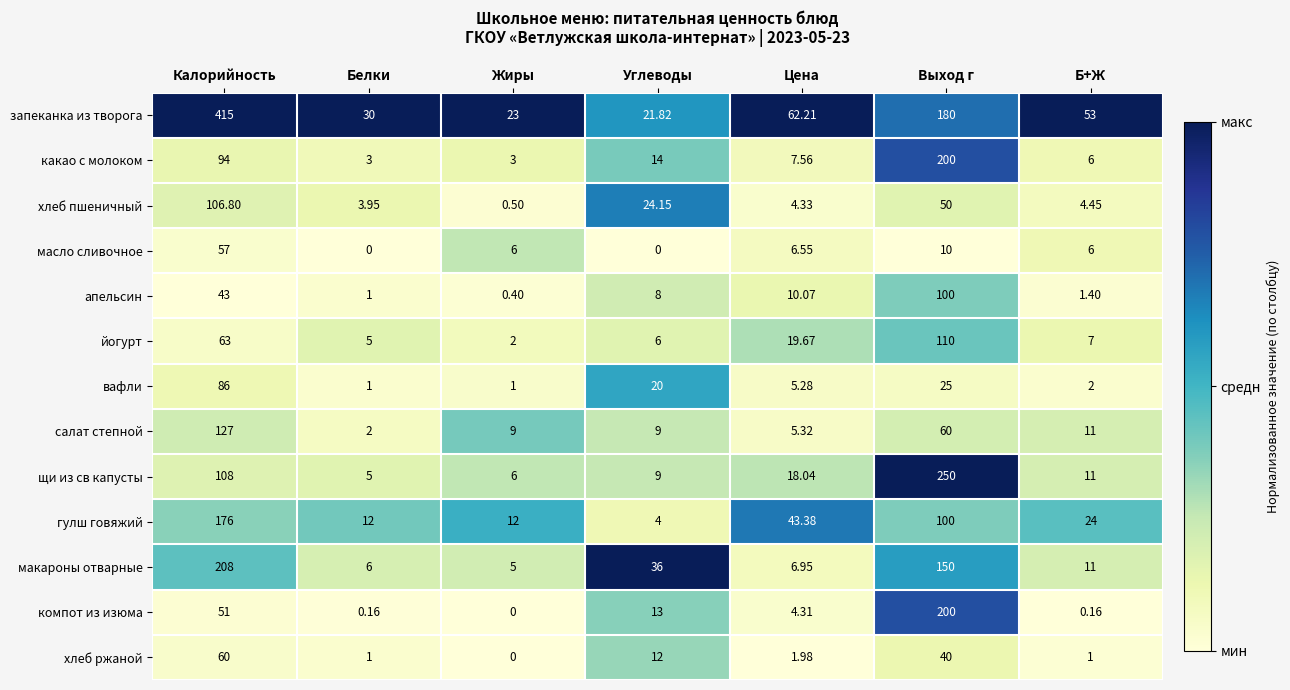

Which series has the largest range (max minus min)?

запеканка из творога